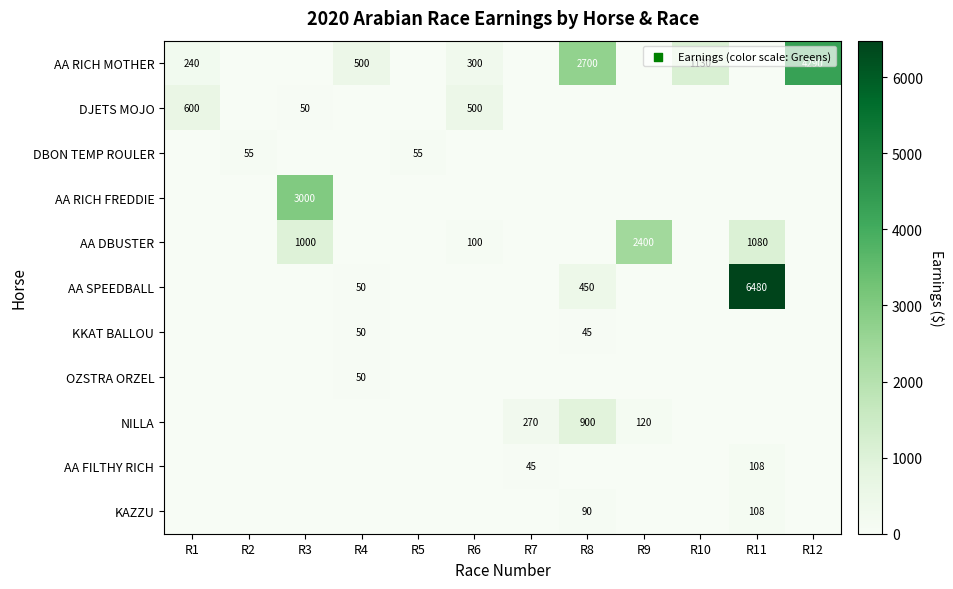

The AA SPEEDBALL series shows 6480 at R11. True or false?

True